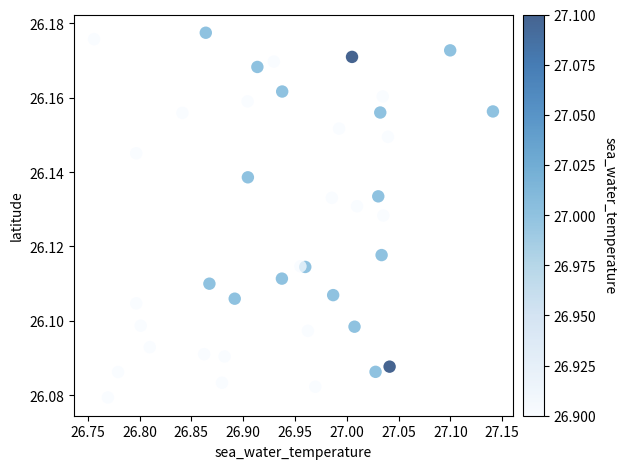

What is the range of X values (max minus min)?

0.4